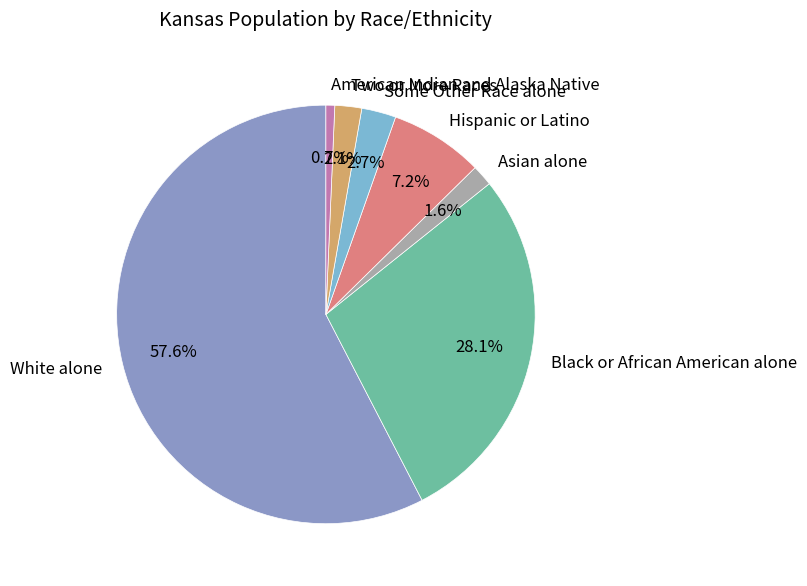

Does White alone represent more than half of the total?

Yes